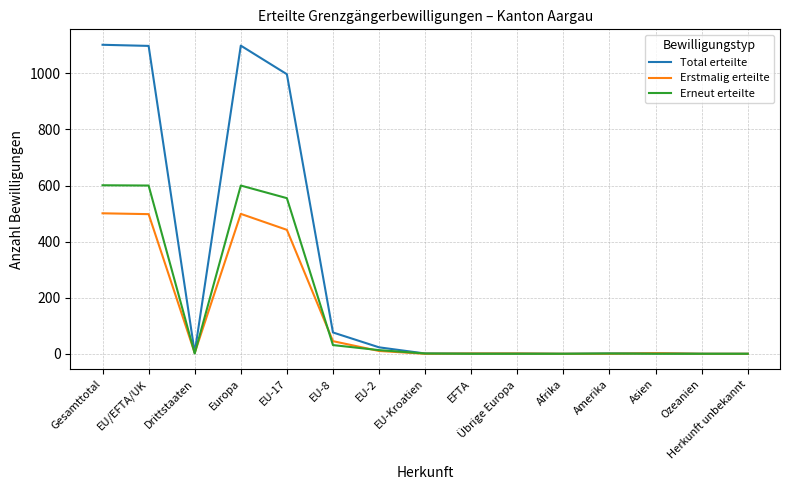

Which series has the largest total across all categories?

Total erteilte